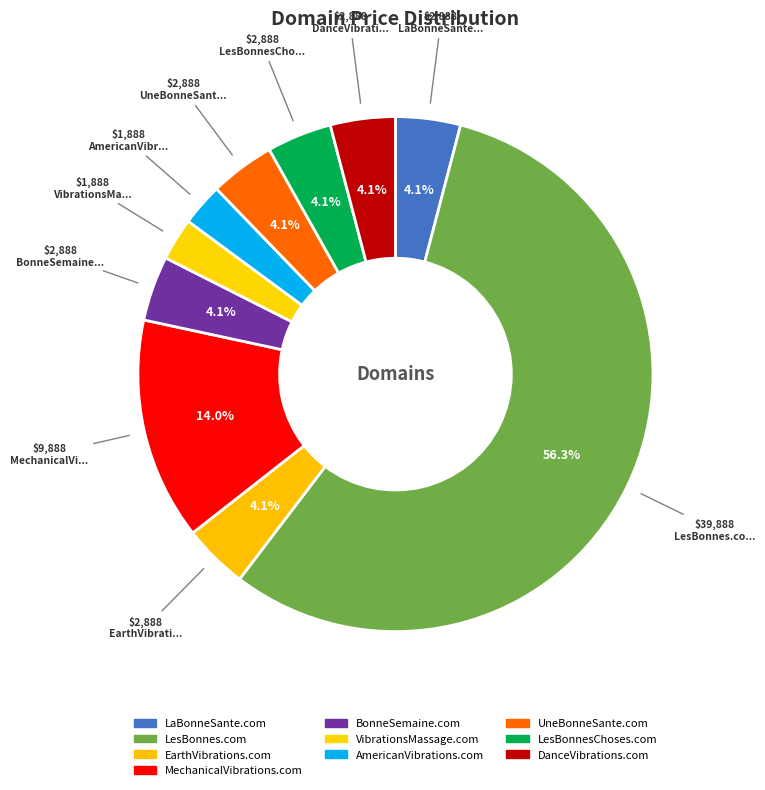

How many segments does this pie chart have?

10